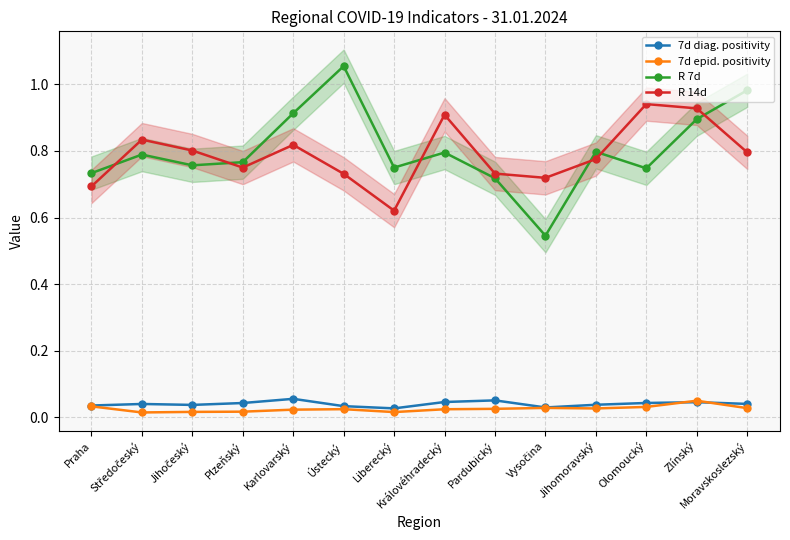

Between Plzeňský and Moravskoslezský, which series saw the biggest shift?

R 7d